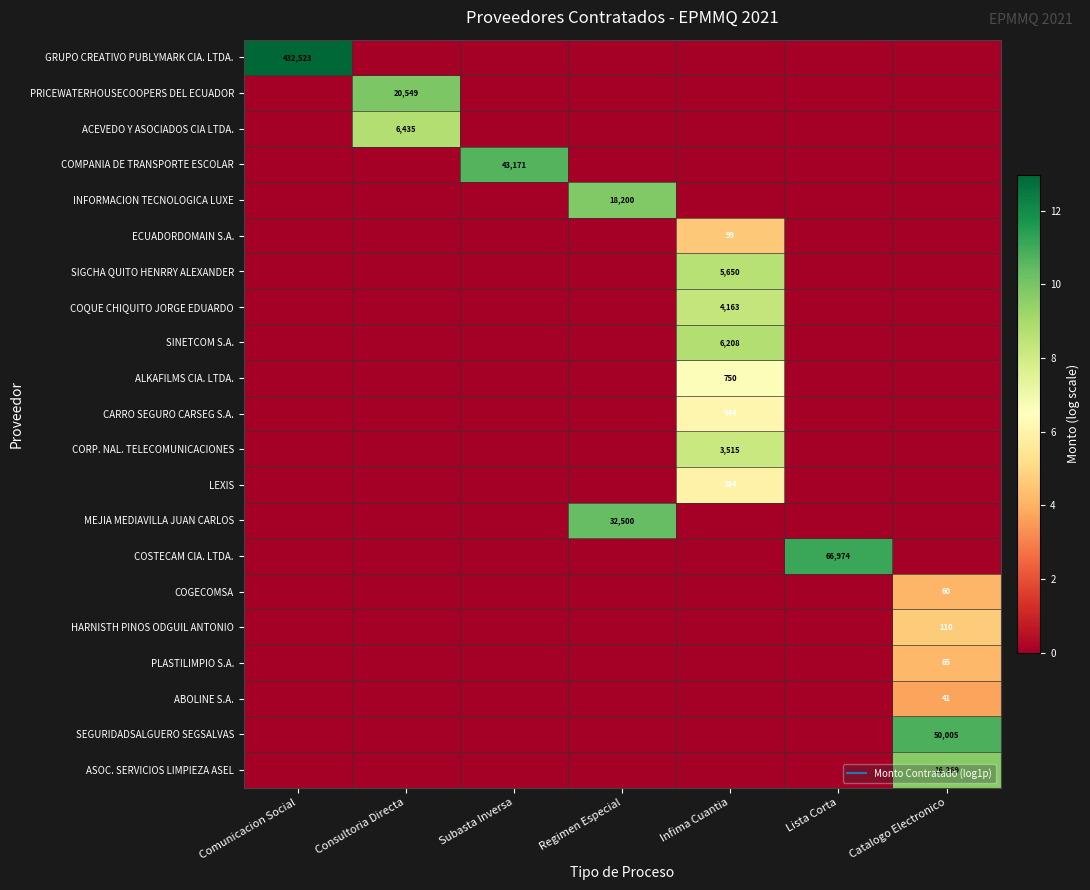

Which category has the lowest value in the COQUE CHIQUITO JORGE EDUARDO series?

Comunicacion Social